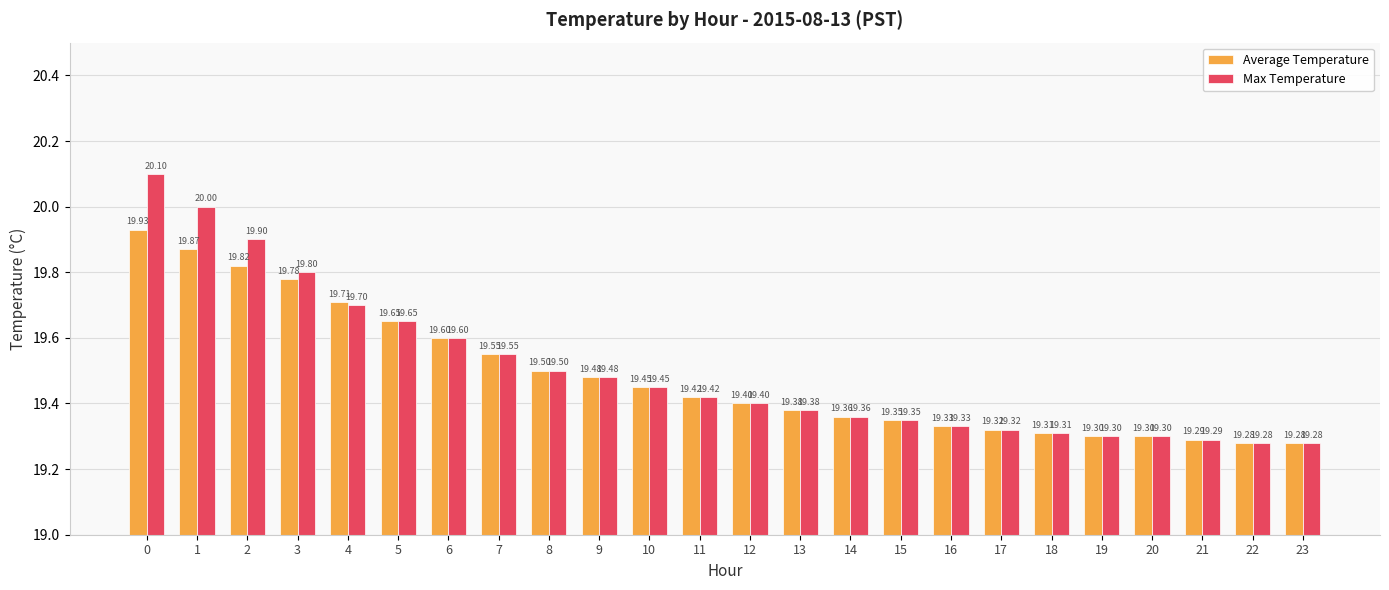

What is the sum of all Max Temperature values?

468.1